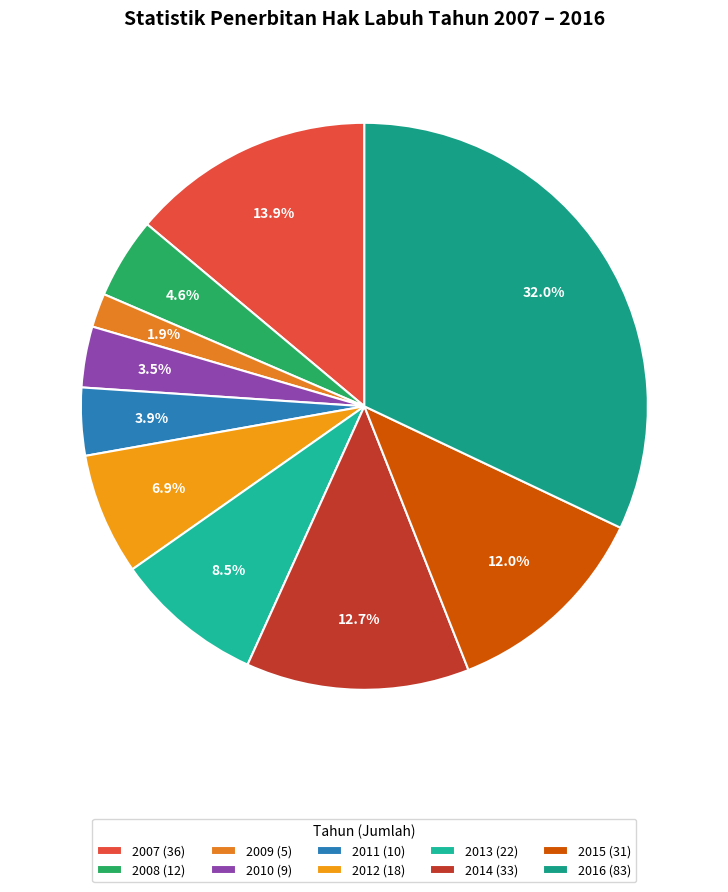

What is the change in value from 2011 to 2012?

+8